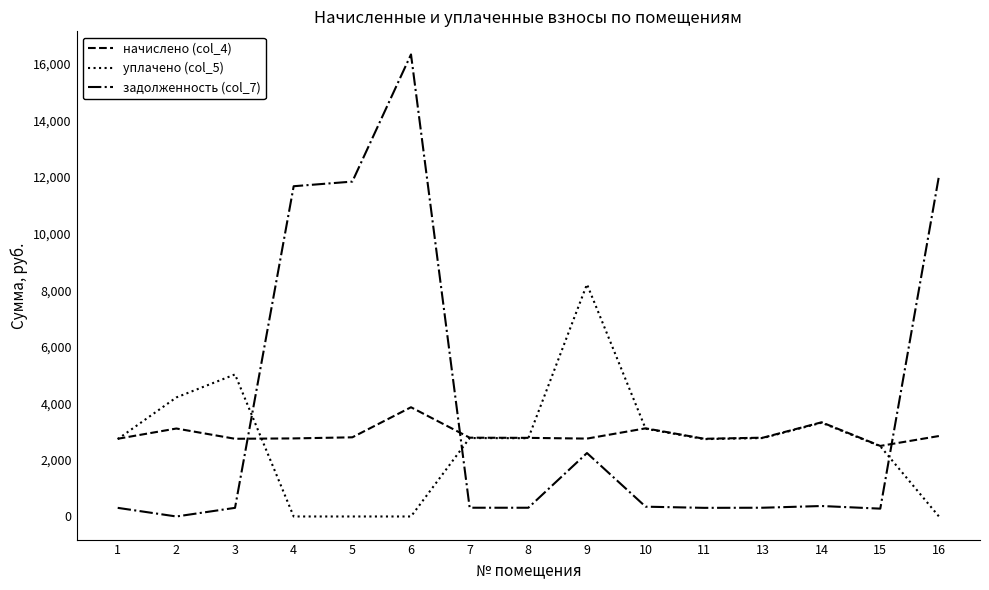

Which series ends up on top after the final intersection of начислено (col_4) and уплачено (col_5)?

начислено (col_4)